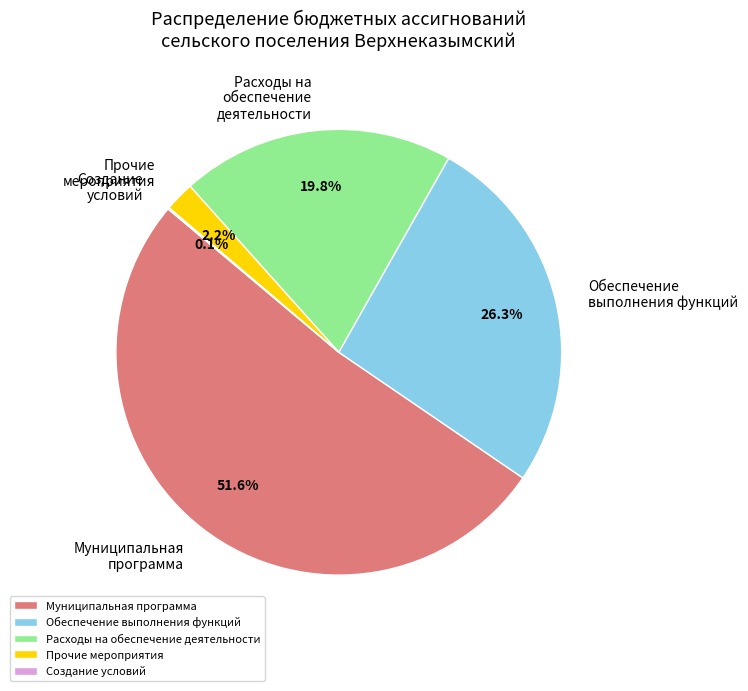

Which category has the biggest portion of the pie?

Муниципальная программа